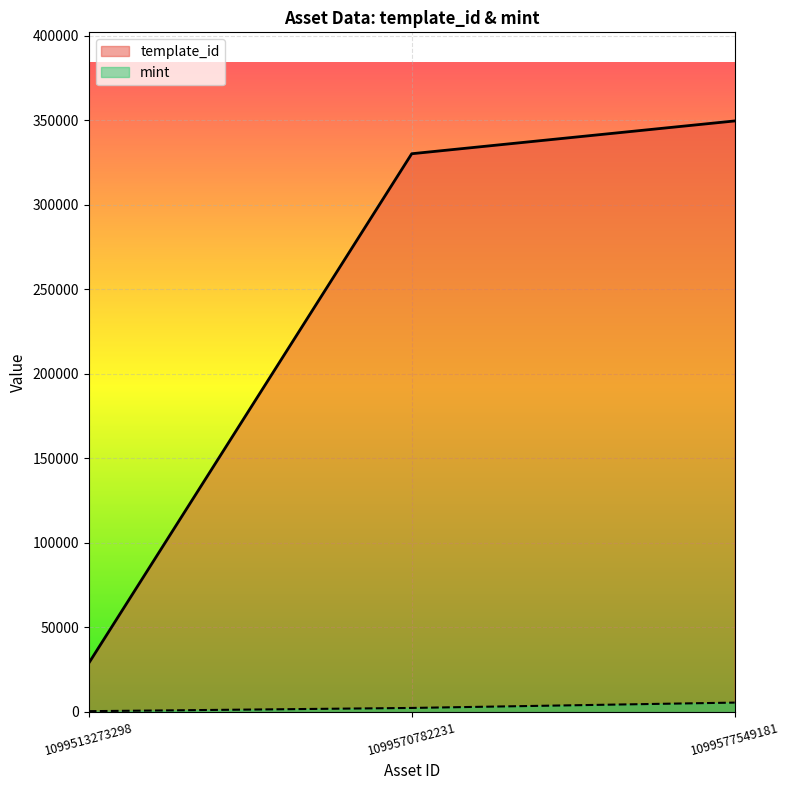

Which series changed the most between 1099513273298 and 1099577549181?

template_id